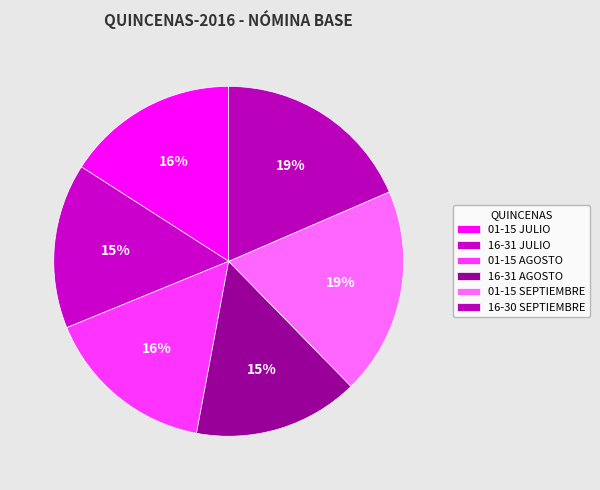

To the nearest percent, what is the difference between the largest and smallest slice percentages?

4%